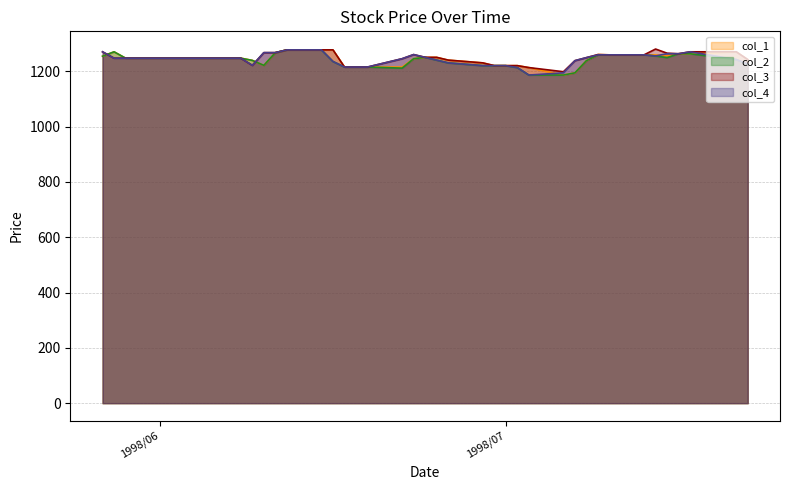

What is the label of the 29th point from the left?

1998/07/06